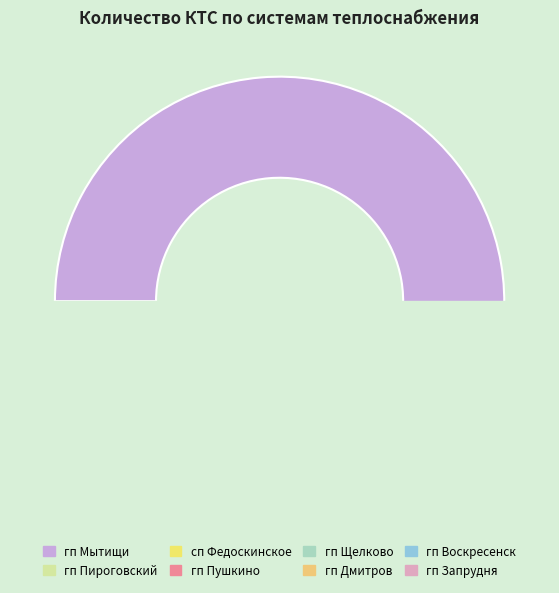

Which slice represents more than half of the pie?

гп Мытищи